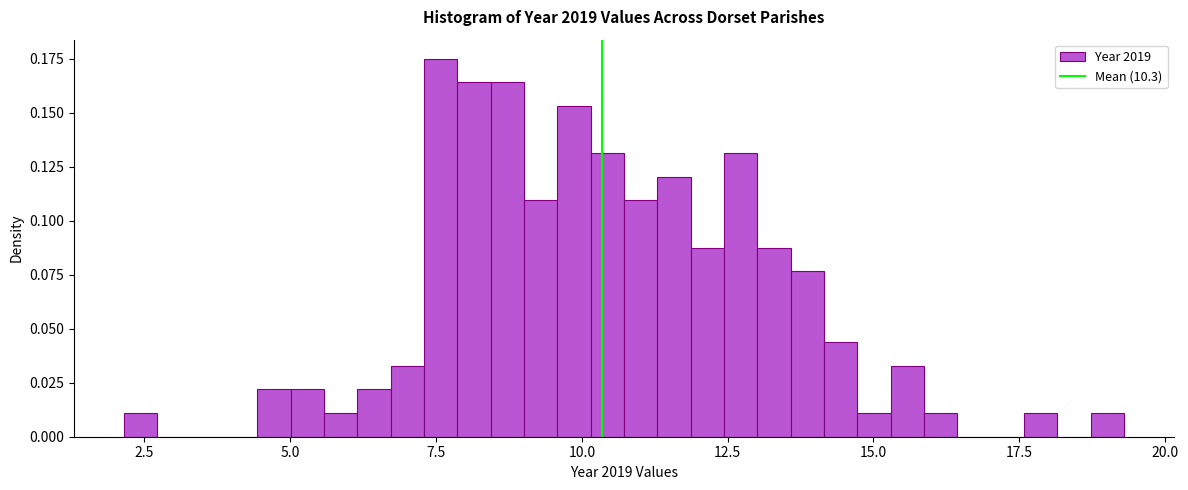

Around what value on the x-axis is the tallest bar? Give the approximate position of its centre, as read against the axis.

7.5